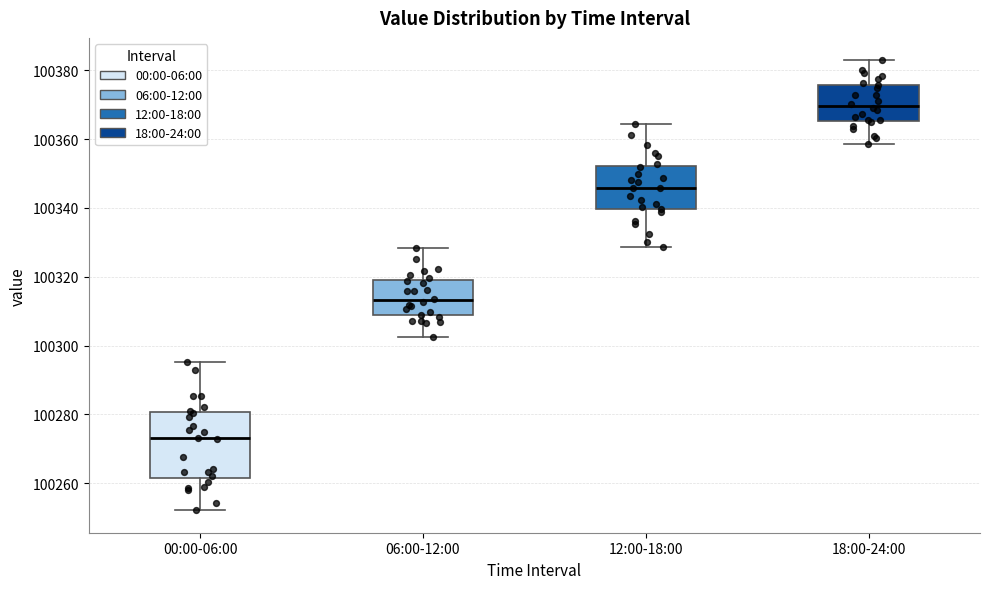

Reading left to right, read every box against the y-axis: the position of its median line, the range the box covers, and the ends of its whiskers. The values are not printed on the chart, so give them approximately, as read against the axis.

00:00-06:00: median 100274, box 100262 to 100280, whiskers 100252 to 100296
06:00-12:00: median 100314, box 100308 to 100318, whiskers 100302 to 100328
12:00-18:00: median 100346, box 100340 to 100352, whiskers 100328 to 100364
18:00-24:00: median 100370, box 100366 to 100376, whiskers 100358 to 100382